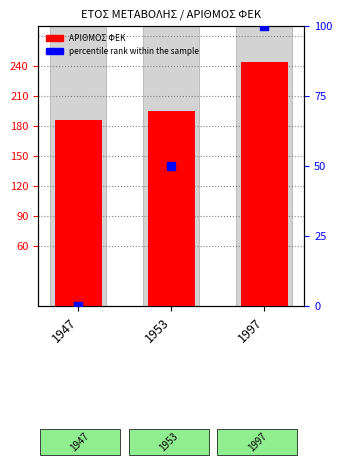

Which series reaches the minimum Y coordinate?

percentile rank within the sample